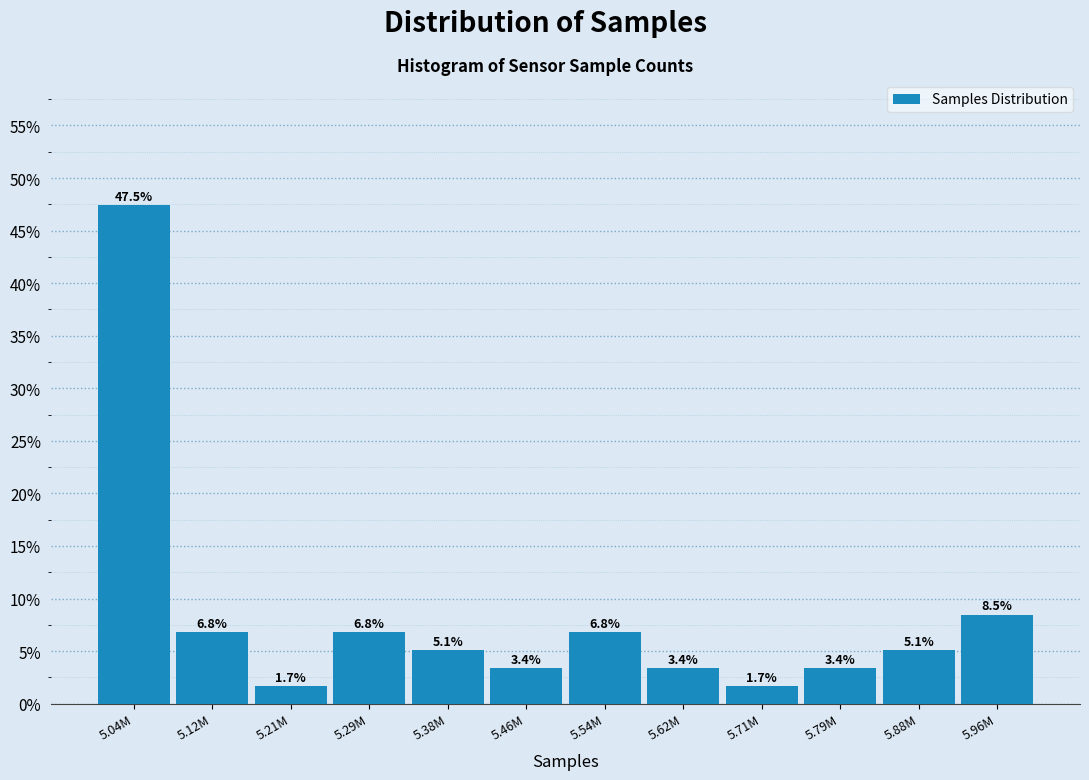

Are the bars horizontal?

No